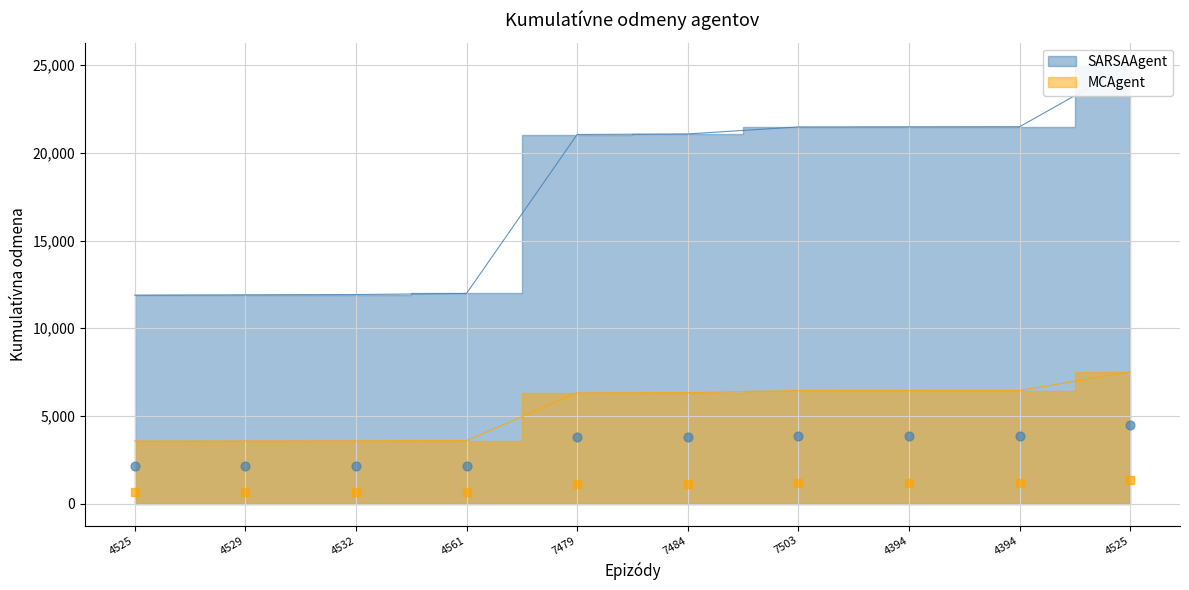

Between 4525 and 4525, which is larger?

4525